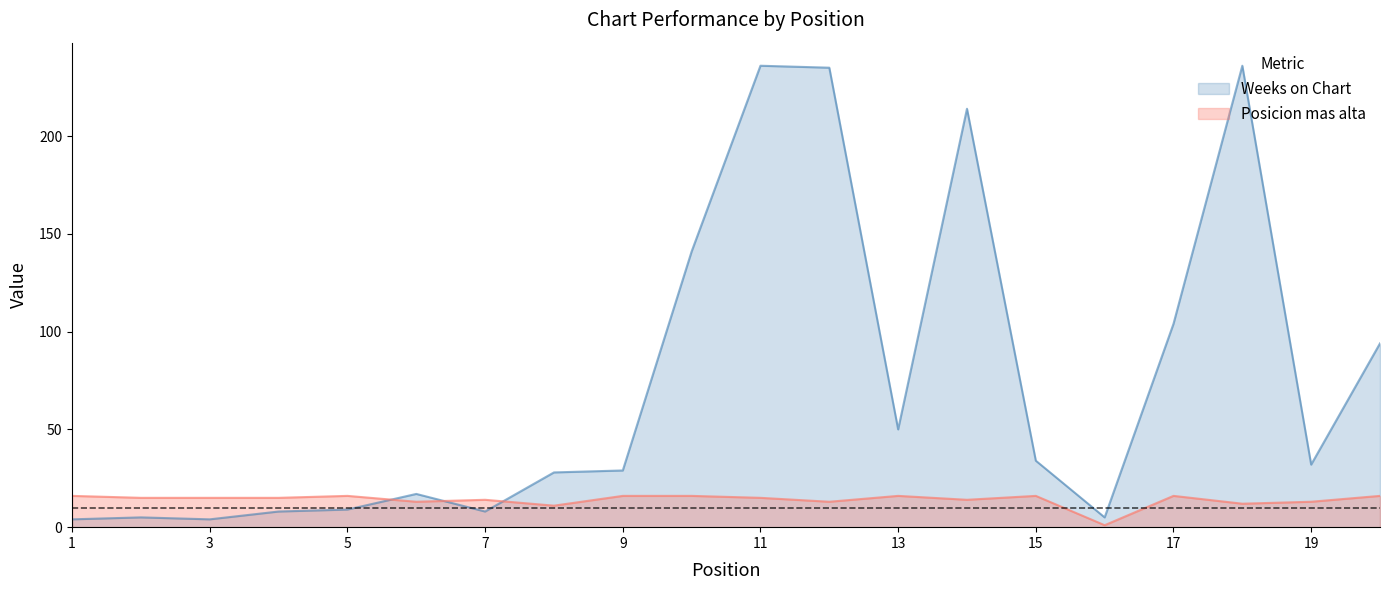

Which label corresponds to the smallest value in the chart?

16